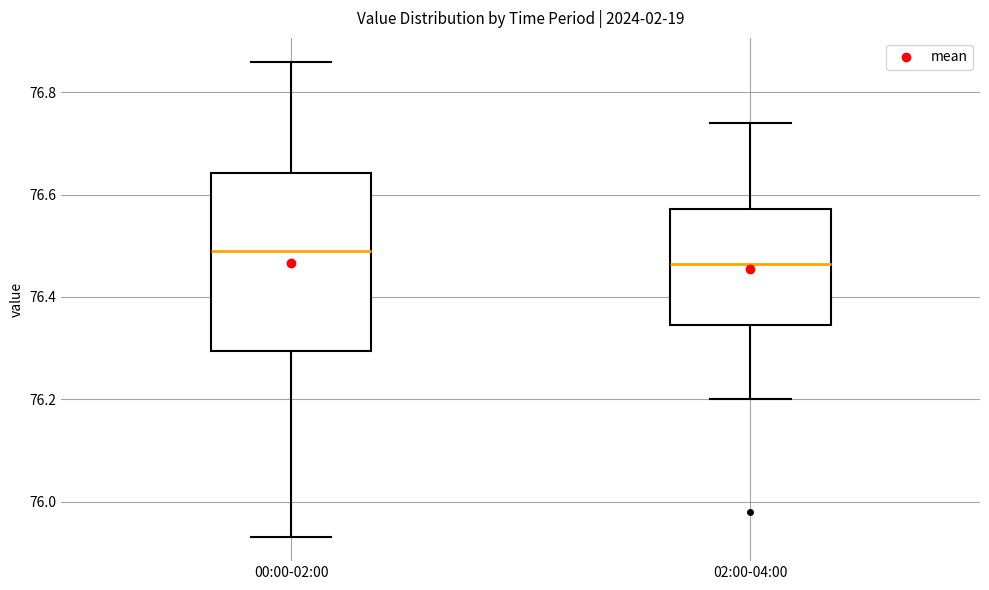

Comparing the boxes themselves (not the whiskers), which one is the tallest?

00:00-02:00